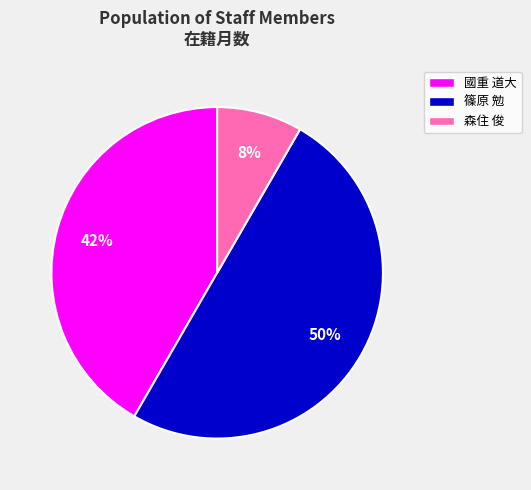

How many slices are in this pie chart?

3